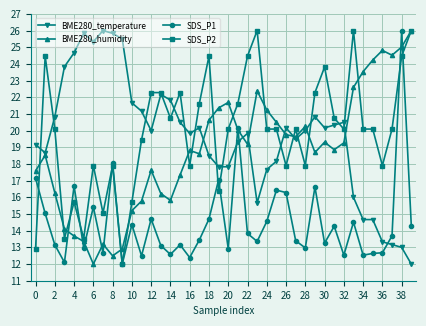

Which series has the largest total across all categories?

SDS_P2